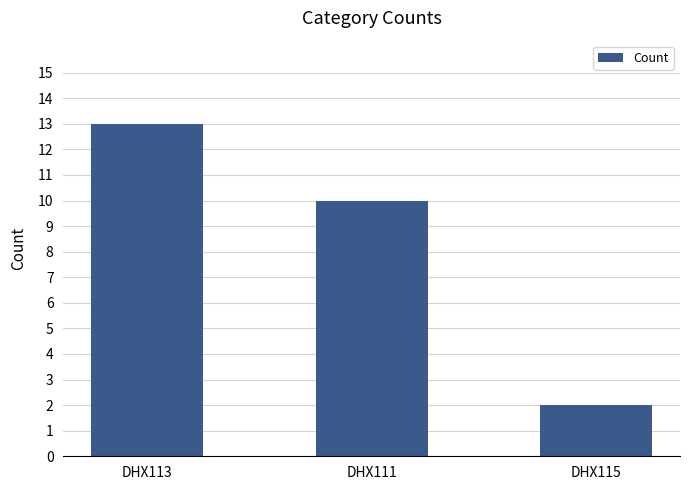

At which category does the chart reach its peak across all series?

DHX113